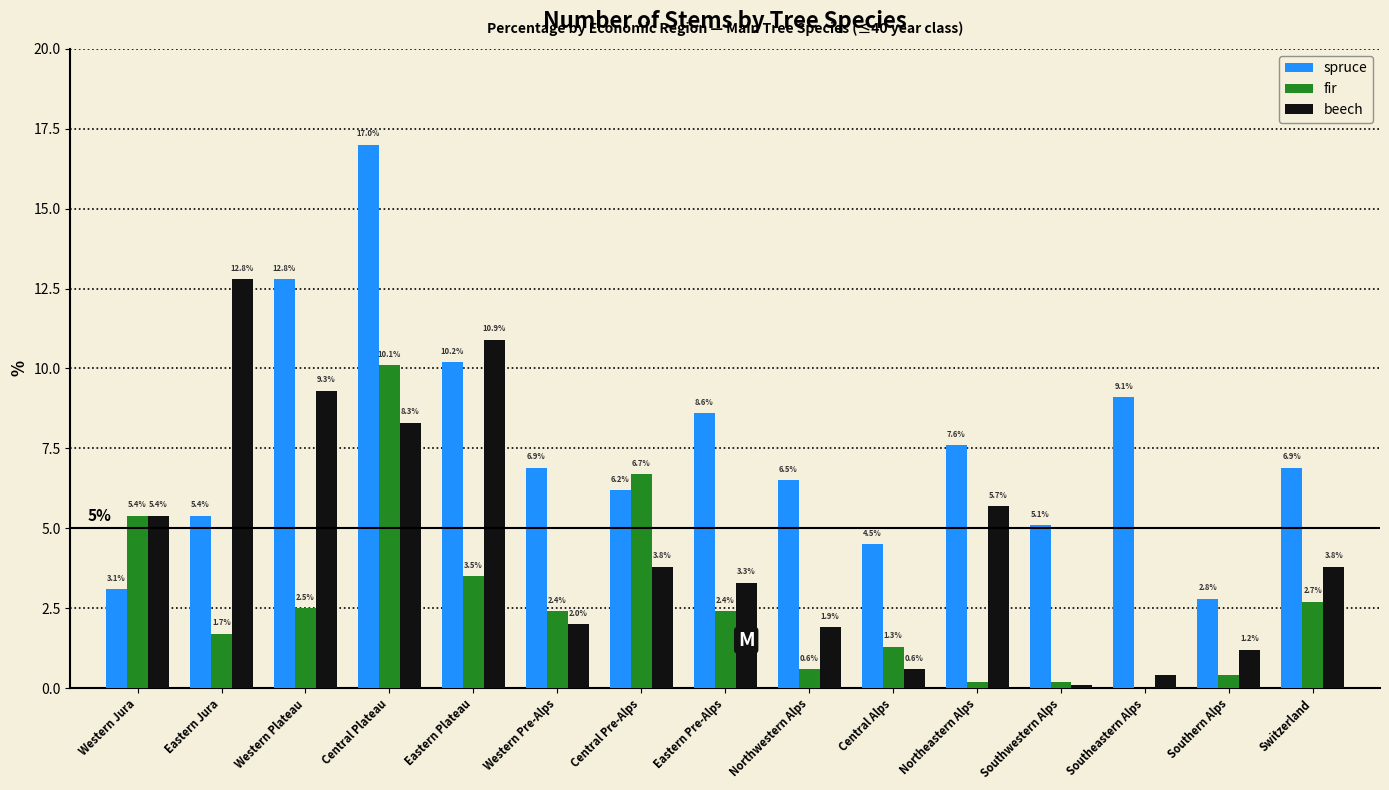

Reading left to right, what are all the values shown in this chart?

spruce: Western Jura=3.1	Eastern Jura=5.4	Western Plateau=12.8	Central Plateau=17.0	Eastern Plateau=10.2	Western Pre-Alps=6.9	Central Pre-Alps=6.2	Eastern Pre-Alps=8.6	Northwestern Alps=6.5	Central Alps=4.5	Northeastern Alps=7.6	Southwestern Alps=5.1	Southeastern Alps=9.1	Southern Alps=2.8	Switzerland=6.9
fir: Western Jura=5.4	Eastern Jura=1.7	Western Plateau=2.5	Central Plateau=10.1	Eastern Plateau=3.5	Western Pre-Alps=2.4	Central Pre-Alps=6.7	Eastern Pre-Alps=2.4	Northwestern Alps=0.6	Central Alps=1.3	Northeastern Alps=0.2	Southwestern Alps=0.2	Southeastern Alps=0.0	Southern Alps=0.4	Switzerland=2.7
beech: Western Jura=5.4	Eastern Jura=12.8	Western Plateau=9.3	Central Plateau=8.3	Eastern Plateau=10.9	Western Pre-Alps=2.0	Central Pre-Alps=3.8	Eastern Pre-Alps=3.3	Northwestern Alps=1.9	Central Alps=0.6	Northeastern Alps=5.7	Southwestern Alps=0.1	Southeastern Alps=0.4	Southern Alps=1.2	Switzerland=3.8